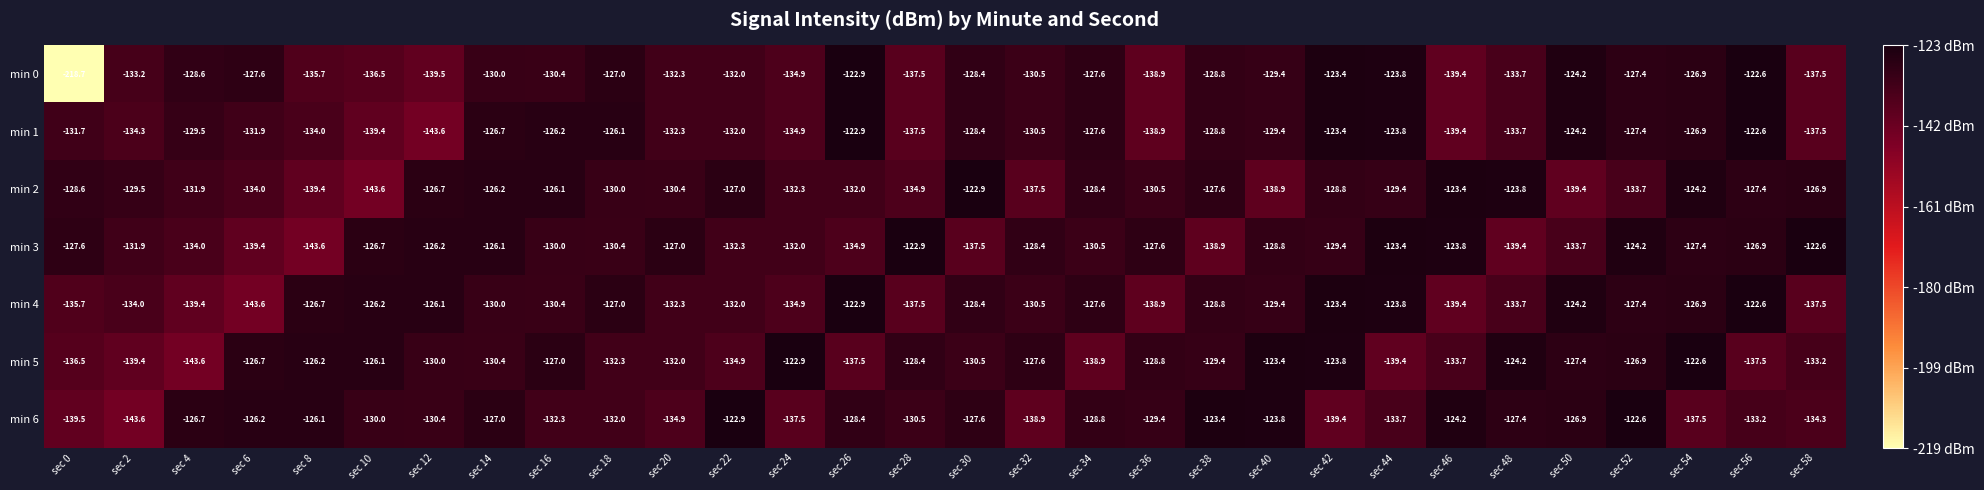

Is it true that min 6 equals -228.1 at sec 16?

False